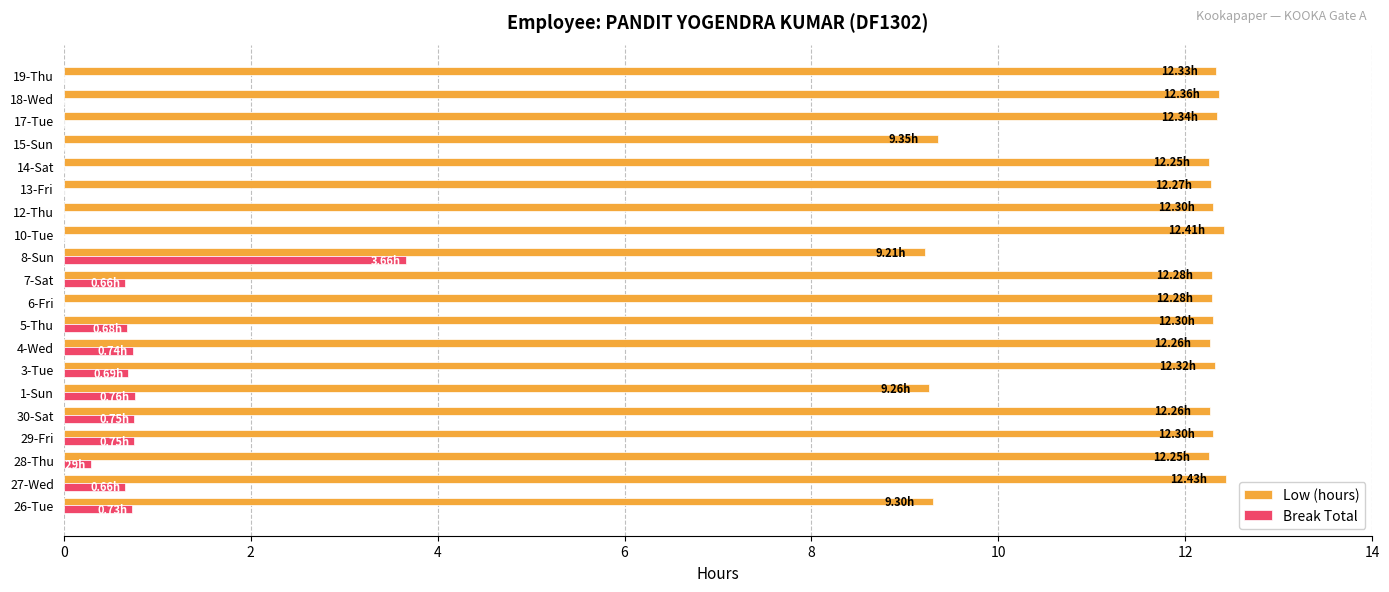

Which series changed the most between 4-Wed and 15-Sun?

Low (hours)